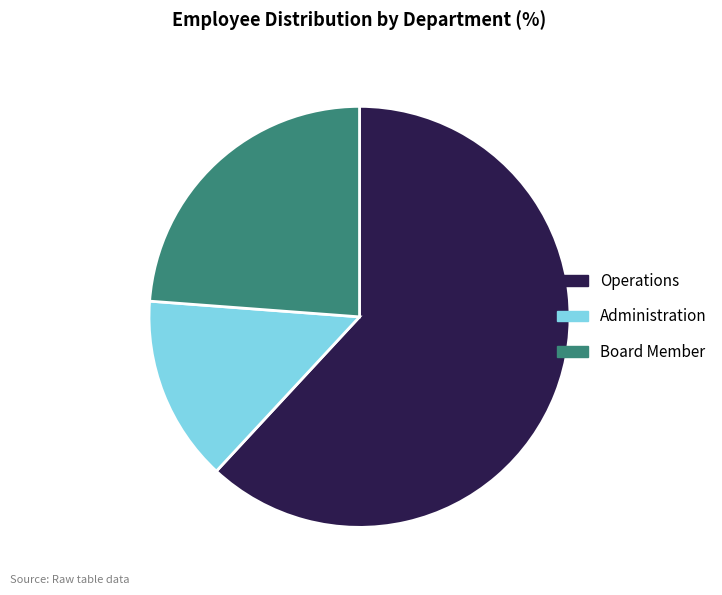

Approximately how many times larger is the value at Operations compared to Board Member?

2.6